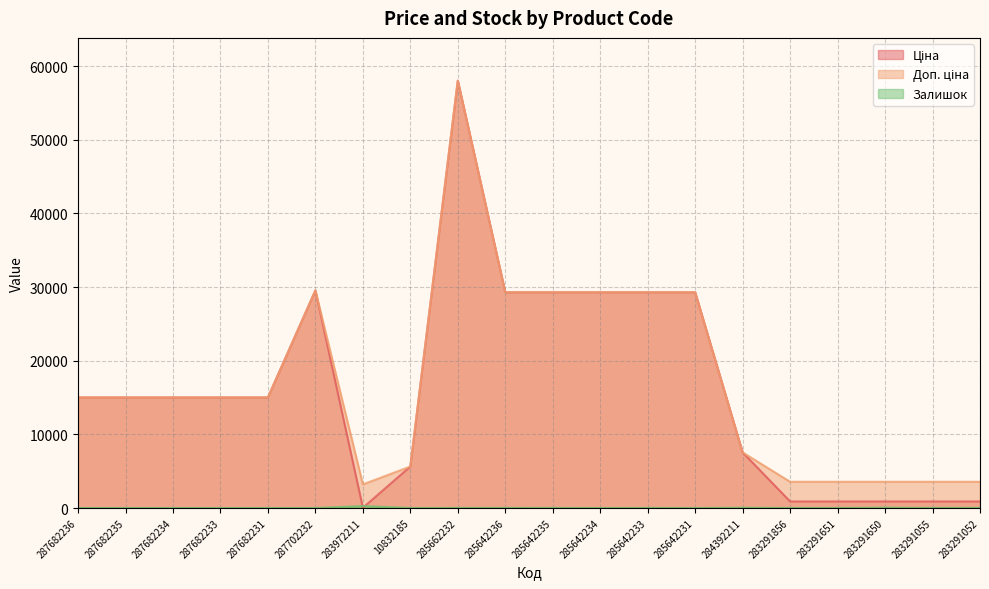

At 10832185, list the series in order from smallest to largest.

Залишок, Ціна, Доп. ціна